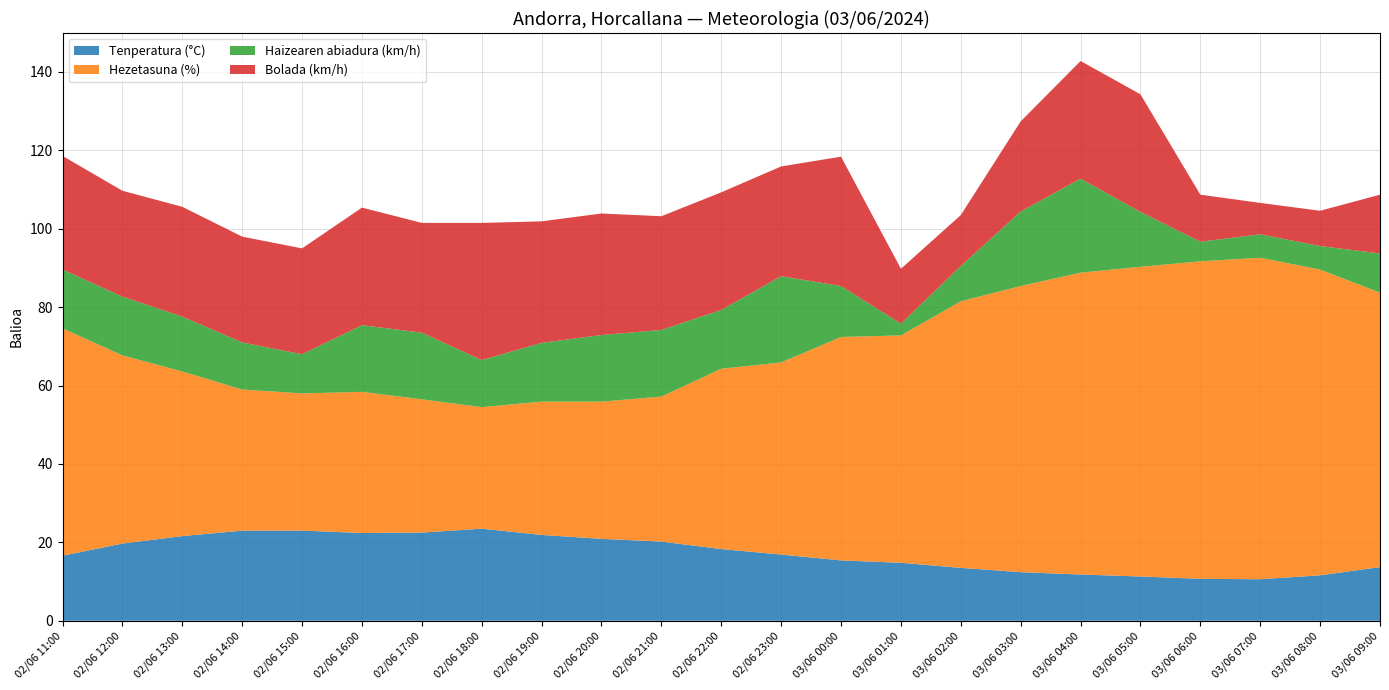

Reading right to left, list all the values displayed in this chart.

Tenperatura (°C): 03/06 09:00=13.7	03/06 08:00=11.6	03/06 07:00=10.6	03/06 06:00=10.7	03/06 05:00=11.3	03/06 04:00=11.8	03/06 03:00=12.4	03/06 02:00=13.5	03/06 01:00=14.8	03/06 00:00=15.4	02/06 23:00=16.9	02/06 22:00=18.3	02/06 21:00=20.2	02/06 20:00=20.9	02/06 19:00=21.9	02/06 18:00=23.5	02/06 17:00=22.5	02/06 16:00=22.4	02/06 15:00=23.0	02/06 14:00=23.0	02/06 13:00=21.6	02/06 12:00=19.7	02/06 11:00=16.6
Hezetasuna (%): 03/06 09:00=70.0	03/06 08:00=78.0	03/06 07:00=82.0	03/06 06:00=81.0	03/06 05:00=79.0	03/06 04:00=77.0	03/06 03:00=73.0	03/06 02:00=68.0	03/06 01:00=58.0	03/06 00:00=57.0	02/06 23:00=49.0	02/06 22:00=46.0	02/06 21:00=37.0	02/06 20:00=35.0	02/06 19:00=34.0	02/06 18:00=31.0	02/06 17:00=34.0	02/06 16:00=36.0	02/06 15:00=35.0	02/06 14:00=36.0	02/06 13:00=42.0	02/06 12:00=48.0	02/06 11:00=58.0
Haizearen abiadura (km/h): 03/06 09:00=10.0	03/06 08:00=6.0	03/06 07:00=6.0	03/06 06:00=5.0	03/06 05:00=14.0	03/06 04:00=24.0	03/06 03:00=19.0	03/06 02:00=9.0	03/06 01:00=3.0	03/06 00:00=13.0	02/06 23:00=22.0	02/06 22:00=15.0	02/06 21:00=17.0	02/06 20:00=17.0	02/06 19:00=15.0	02/06 18:00=12.0	02/06 17:00=17.0	02/06 16:00=17.0	02/06 15:00=10.0	02/06 14:00=12.0	02/06 13:00=14.0	02/06 12:00=15.0	02/06 11:00=15.0
Bolada (km/h): 03/06 09:00=15.0	03/06 08:00=9.0	03/06 07:00=8.0	03/06 06:00=12.0	03/06 05:00=30.0	03/06 04:00=30.0	03/06 03:00=23.0	03/06 02:00=13.0	03/06 01:00=14.0	03/06 00:00=33.0	02/06 23:00=28.0	02/06 22:00=30.0	02/06 21:00=29.0	02/06 20:00=31.0	02/06 19:00=31.0	02/06 18:00=35.0	02/06 17:00=28.0	02/06 16:00=30.0	02/06 15:00=27.0	02/06 14:00=27.0	02/06 13:00=28.0	02/06 12:00=27.0	02/06 11:00=29.0